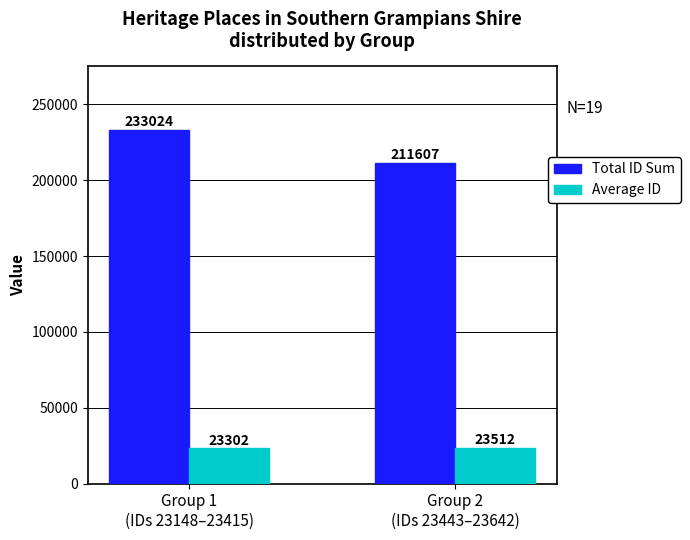

True or false: Total ID Sum has a value of 233024 at Group 1
(IDs 23148–23415).

True